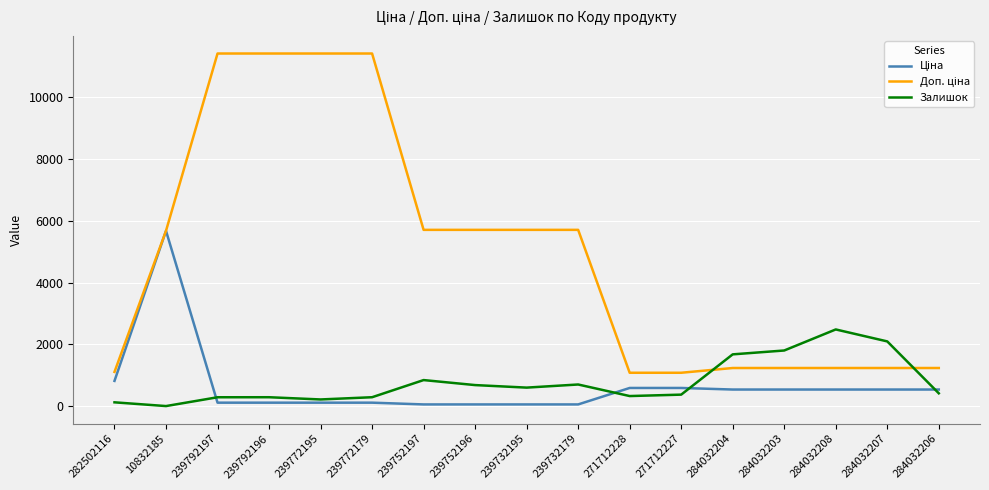

What is the total value across all series at 284032203?

3576.4